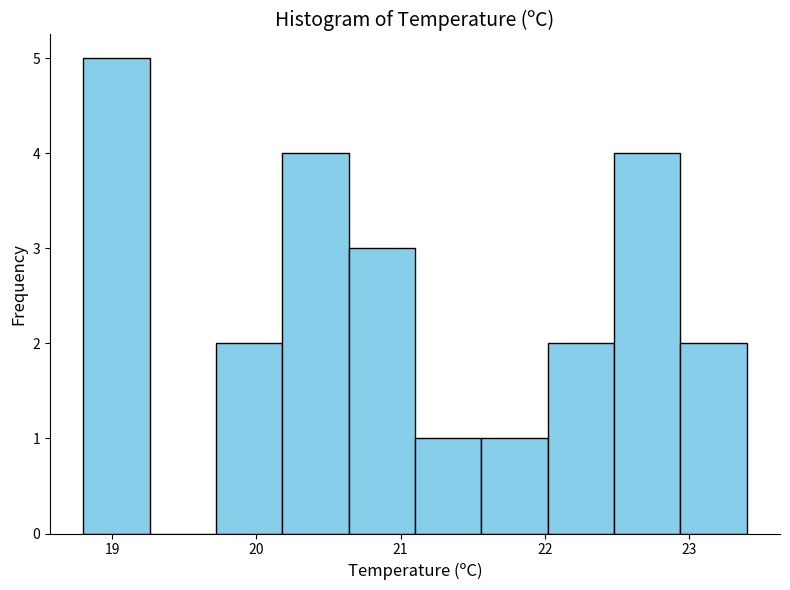

Reading left to right, list every bar in this chart as the range it spans on the x-axis followed by its height. Neither the bar edges nor the heights are printed on the chart, so give them approximately, as read against the axes.

18.80 to 19.26: 5
19.26 to 19.72: 0
19.72 to 20.18: 2
20.18 to 20.64: 4
20.64 to 21.10: 3
21.10 to 21.56: 1
21.56 to 22.02: 1
22.02 to 22.48: 2
22.48 to 22.94: 4
22.94 to 23.40: 2